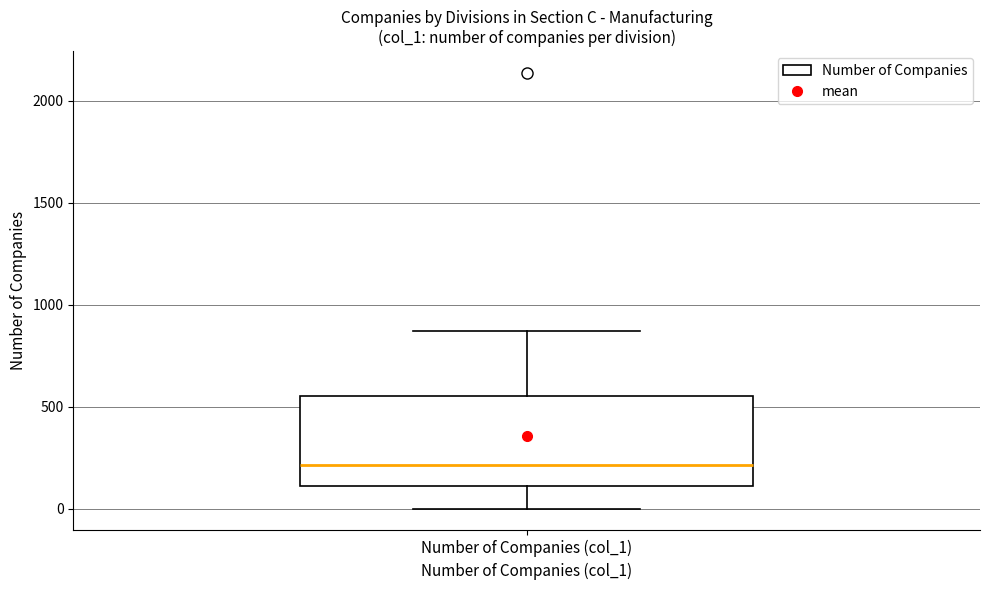

Where is the upper edge of the box for Number of Companies (col_1) on the y-axis? The values are not printed on the chart, so give them approximately, as read against the axis.

550